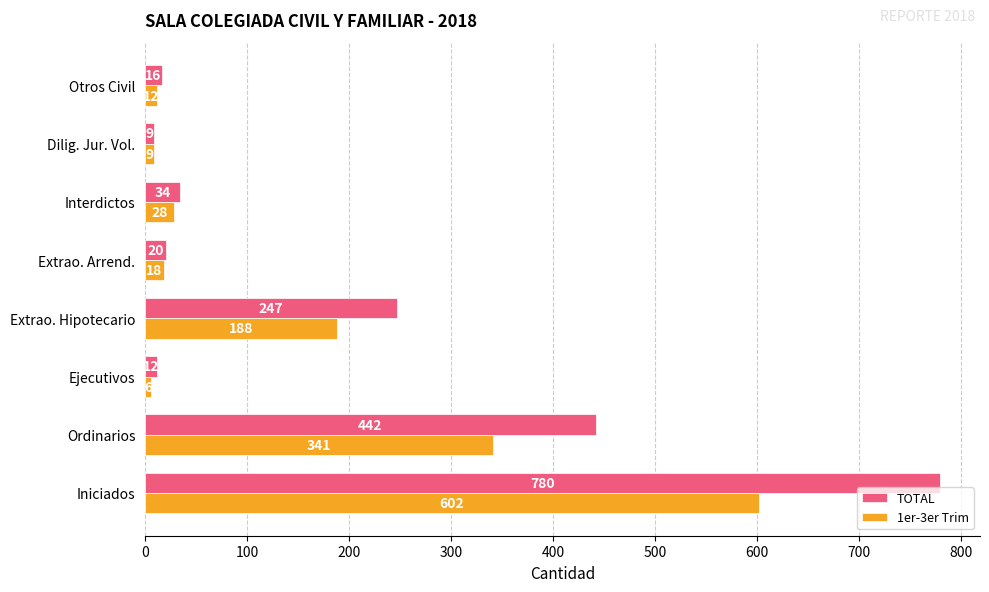

The value of TOTAL at Extrao. Hipotecario is 133. True or false?

False